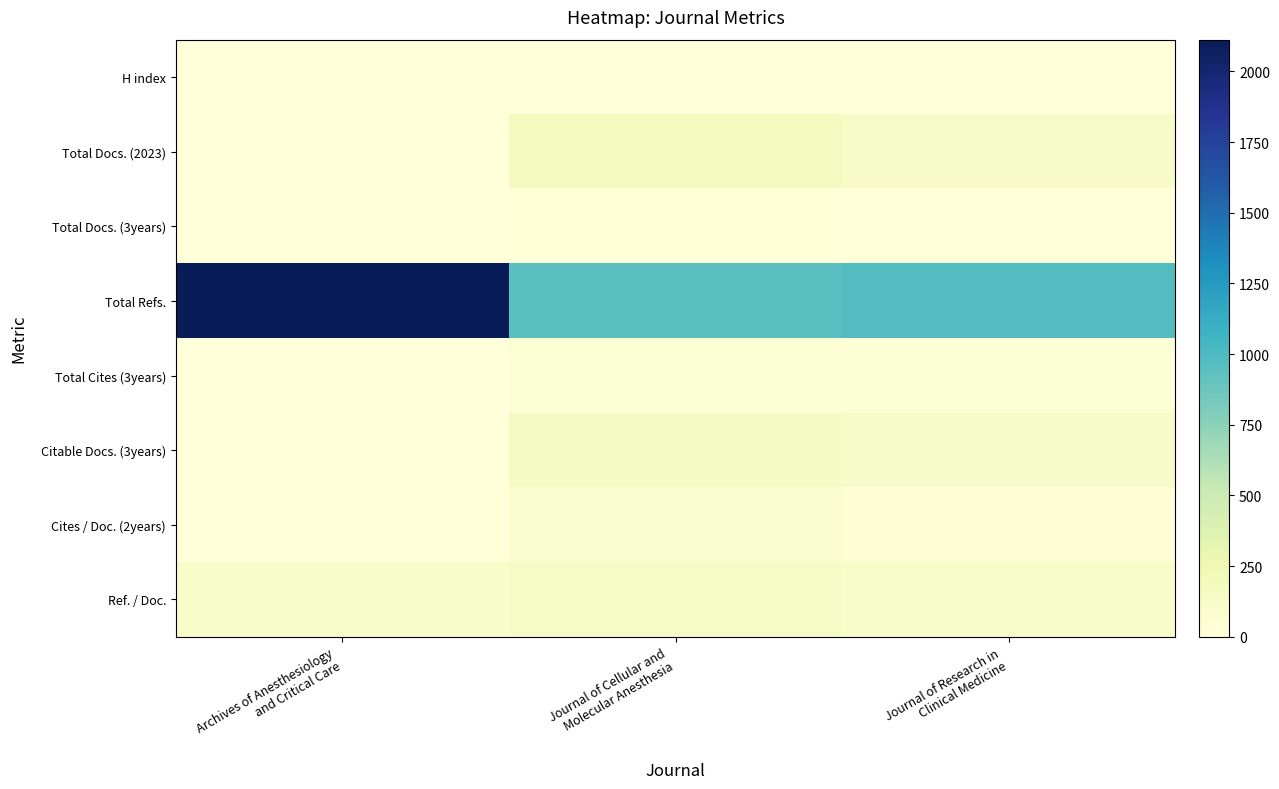

What is the spread (max minus min) of values at Journal of Research in
Clinical Medicine?

979